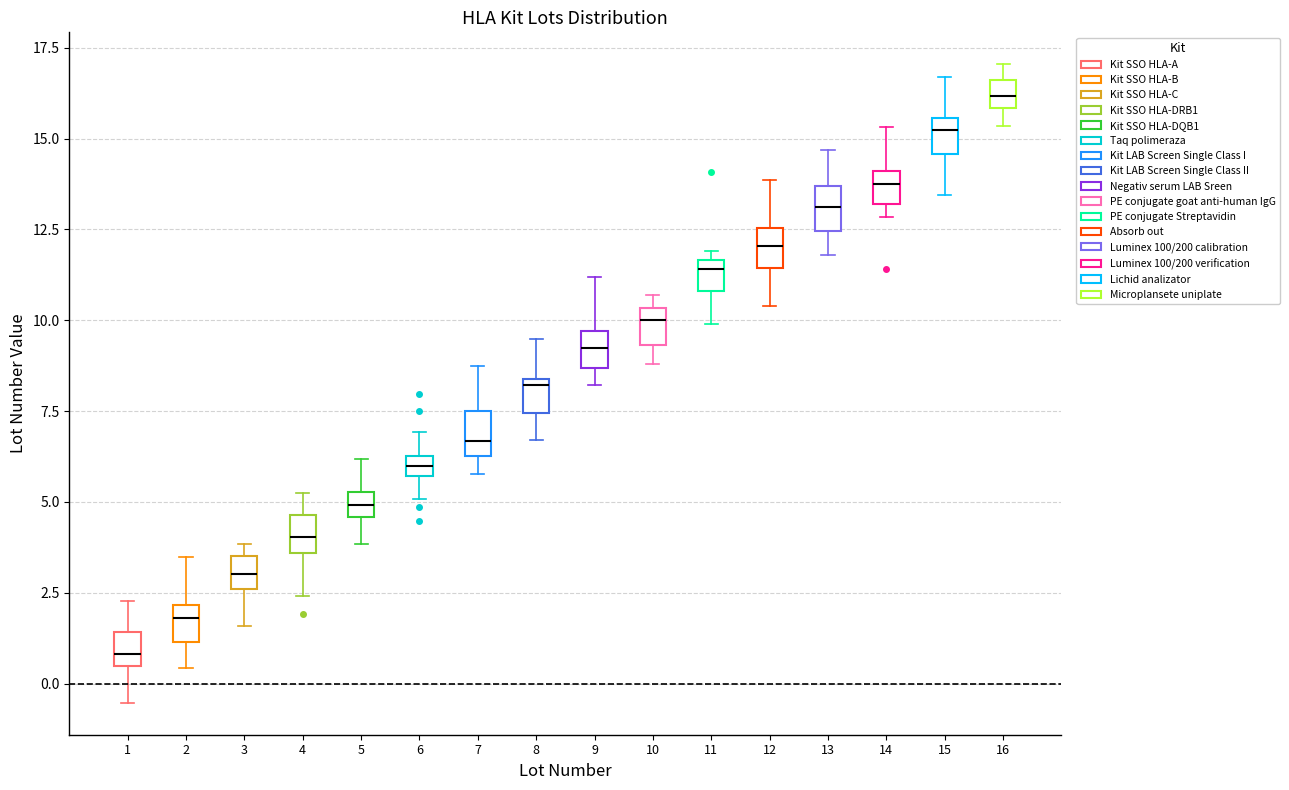

Which box has the highest median line?

16